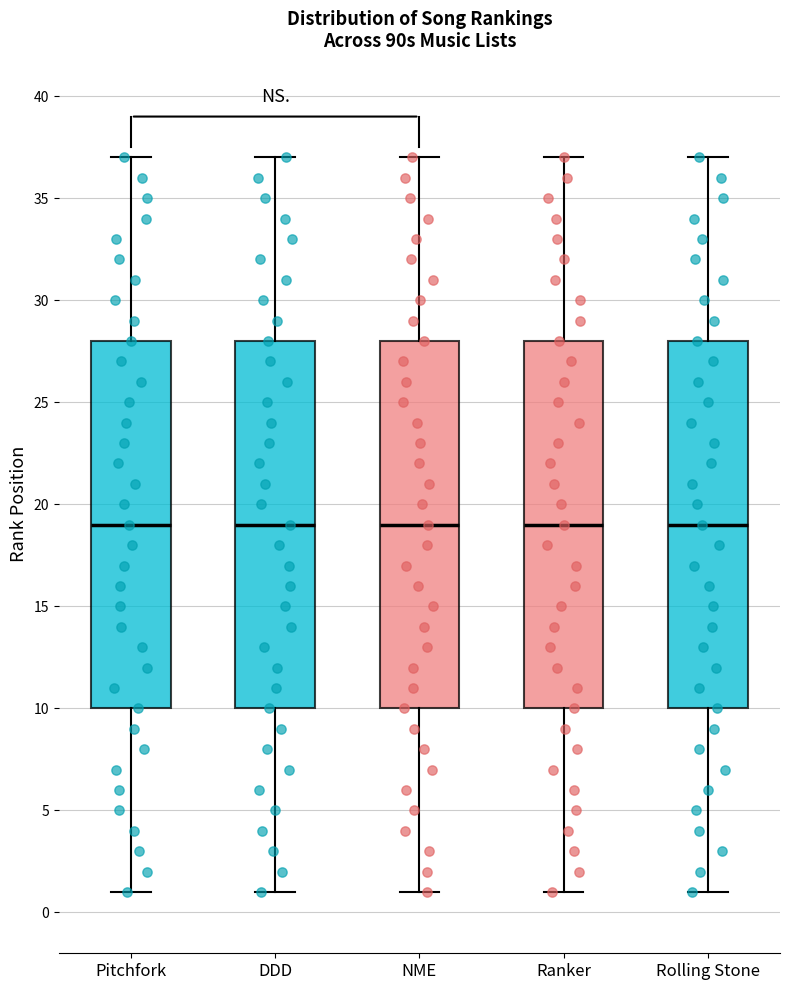

Reading left to right, transcribe this box plot: for each box, give where its median line is, the range the box spans, and where its two whiskers end, as read against the y-axis. The values are not printed on the chart, so give them approximately, as read against the axis.

Pitchfork: median 19, box 10 to 28, whiskers 1 to 37
DDD: median 19, box 10 to 28, whiskers 1 to 37
NME: median 19, box 10 to 28, whiskers 1 to 37
Ranker: median 19, box 10 to 28, whiskers 1 to 37
Rolling Stone: median 19, box 10 to 28, whiskers 1 to 37